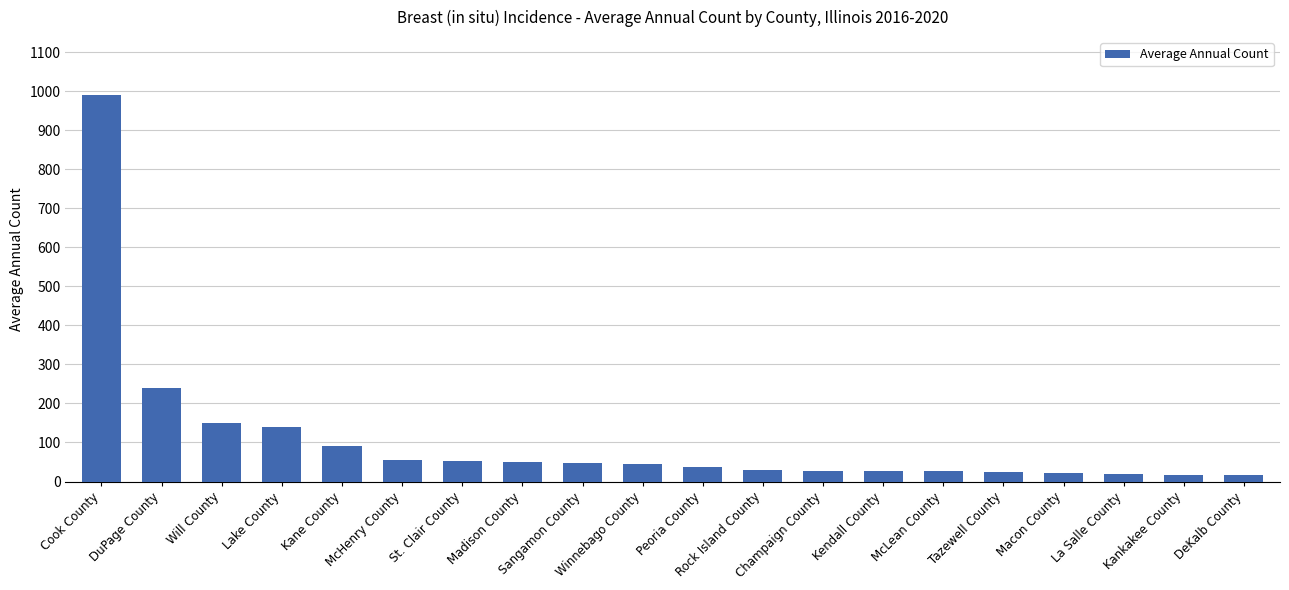

What is the value of the 3rd bar from the left?

150